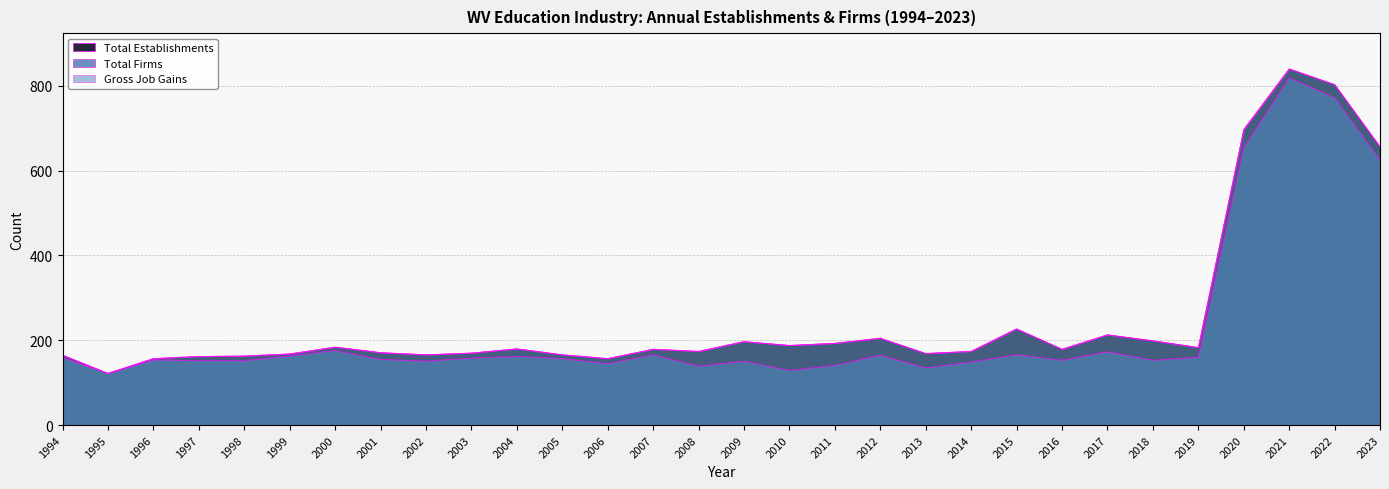

Reading right to left, extract all data points from this chart.

Total Establishments: 656	803	840	697	183	199	213	179	227	174	169	205	193	188	197	174	179	157	166	180	170	166	171	184	168	163	162	157	122	165
Total Firms: 624	772	819	655	160	153	173	153	166	149	135	165	141	129	151	139	166	145	157	162	158	151	155	176	163	152	152	154	122	159
Gross Job Gains: 656	803	840	697	183	199	213	179	227	174	169	205	193	188	197	174	179	157	166	180	170	166	171	184	168	163	162	157	122	165